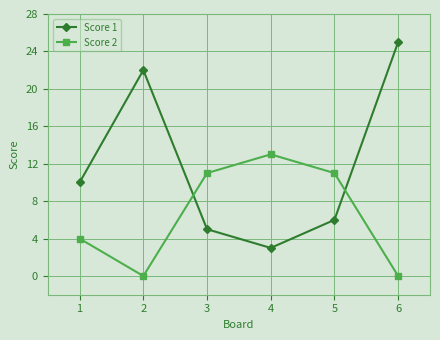

How many data points in Score 1 are less than 10?

3